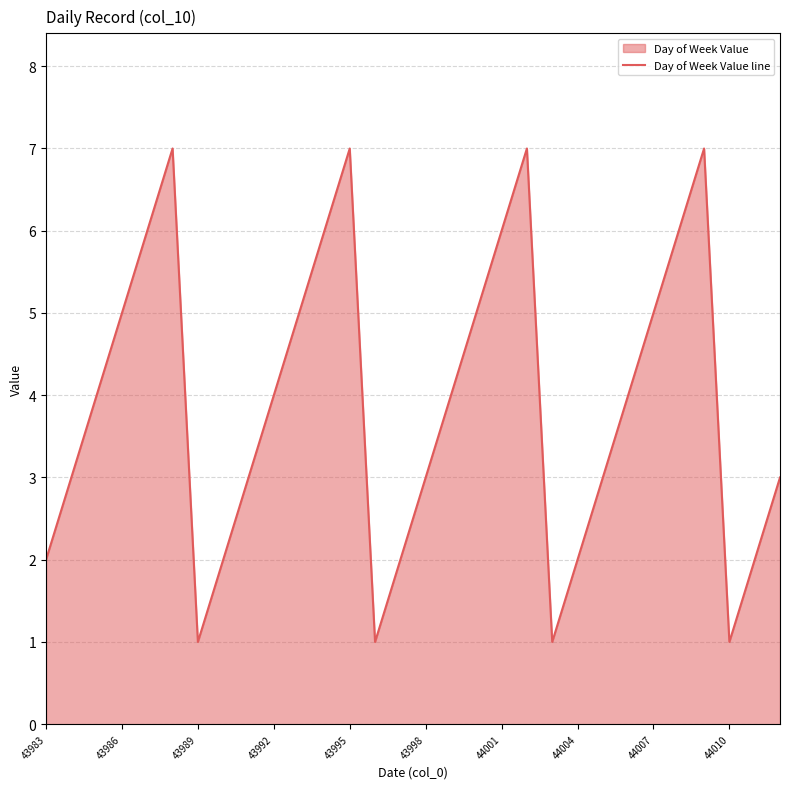

How many data points are above 4?

12